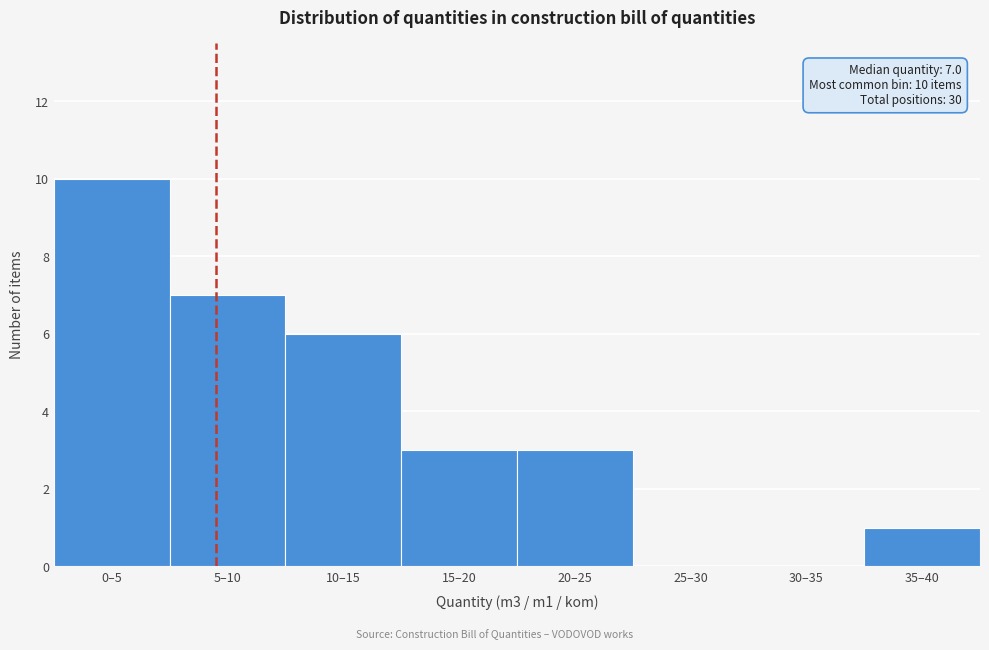

Reading left to right, what are all the values shown in this chart?

0–5=10	5–10=7	10–15=6	15–20=3	20–25=3	25–30=0	30–35=0	35–40=1